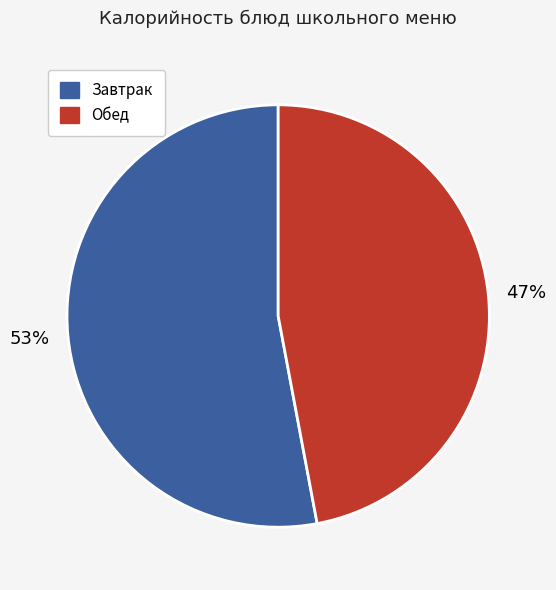

To the nearest percent, what is the average slice percentage?

50%